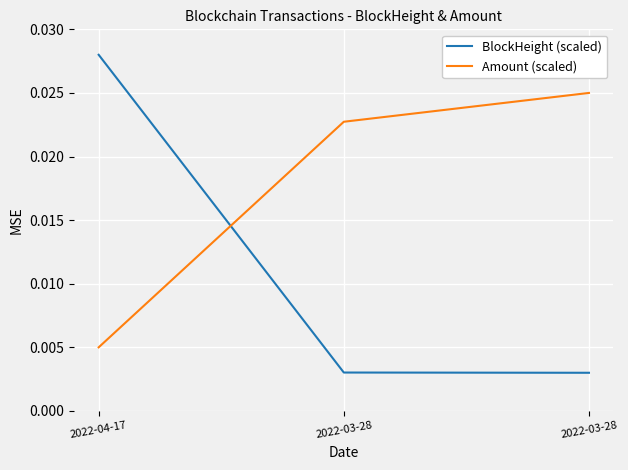

What are all the series names shown in the legend?

BlockHeight (scaled), Amount (scaled)